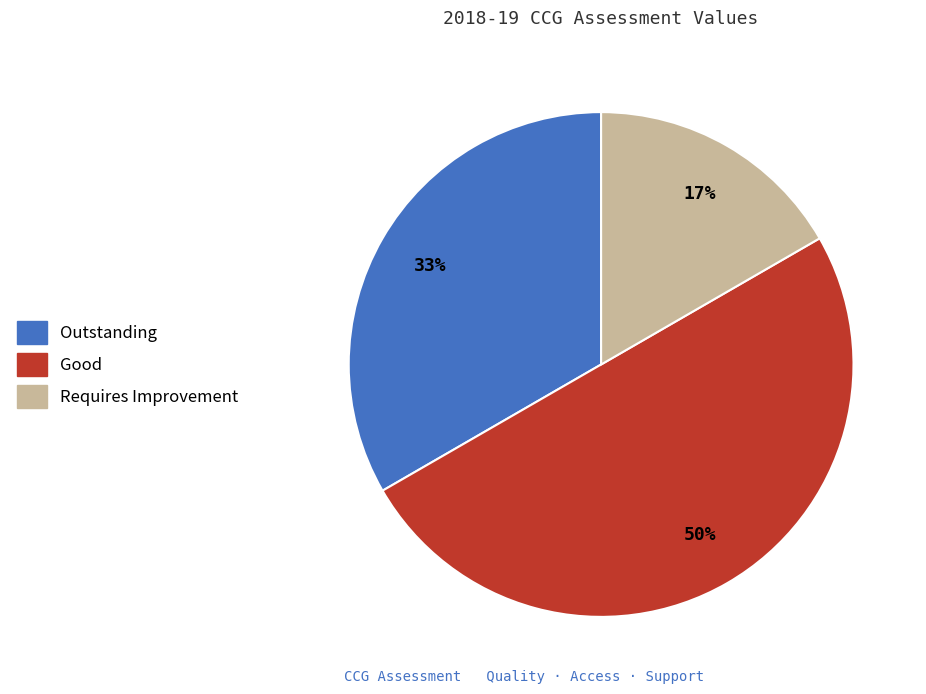

Approximately how many times larger is the value at Requires Improvement compared to Good?

0.3